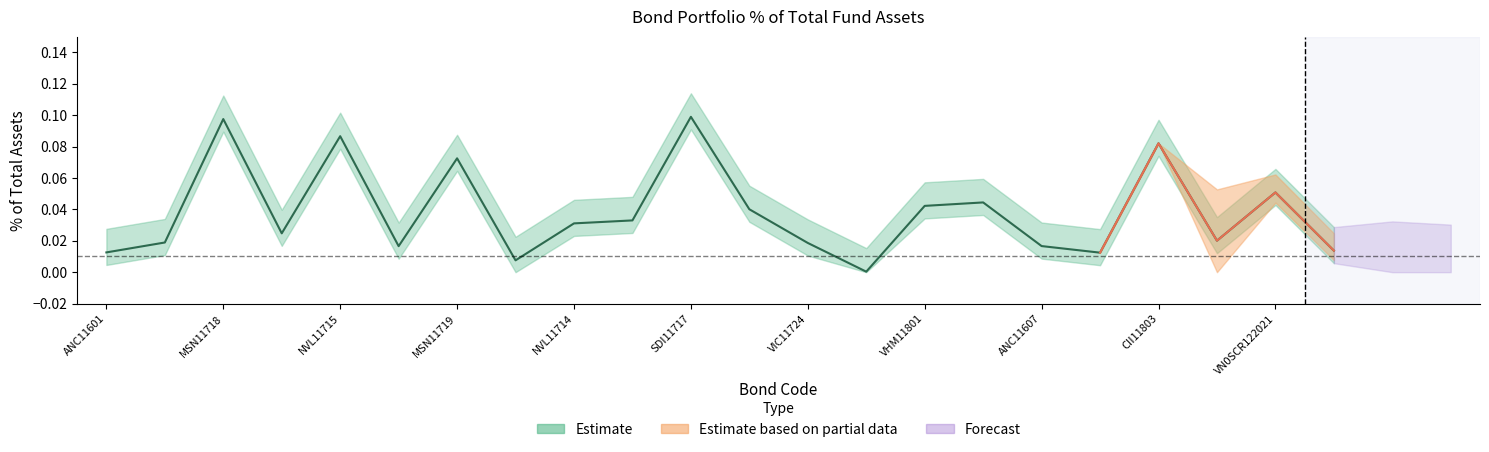

How many lines are shown in the chart?

1